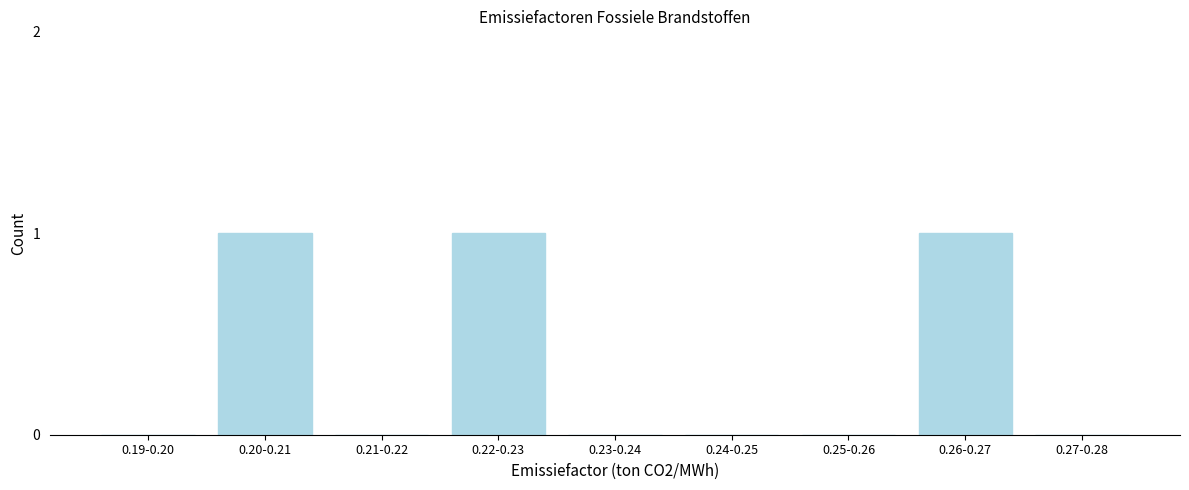

Reading right to left, extract all data points from this chart.

0.27-0.28=0	0.26-0.27=1	0.25-0.26=0	0.24-0.25=0	0.23-0.24=0	0.22-0.23=1	0.21-0.22=0	0.20-0.21=1	0.19-0.20=0